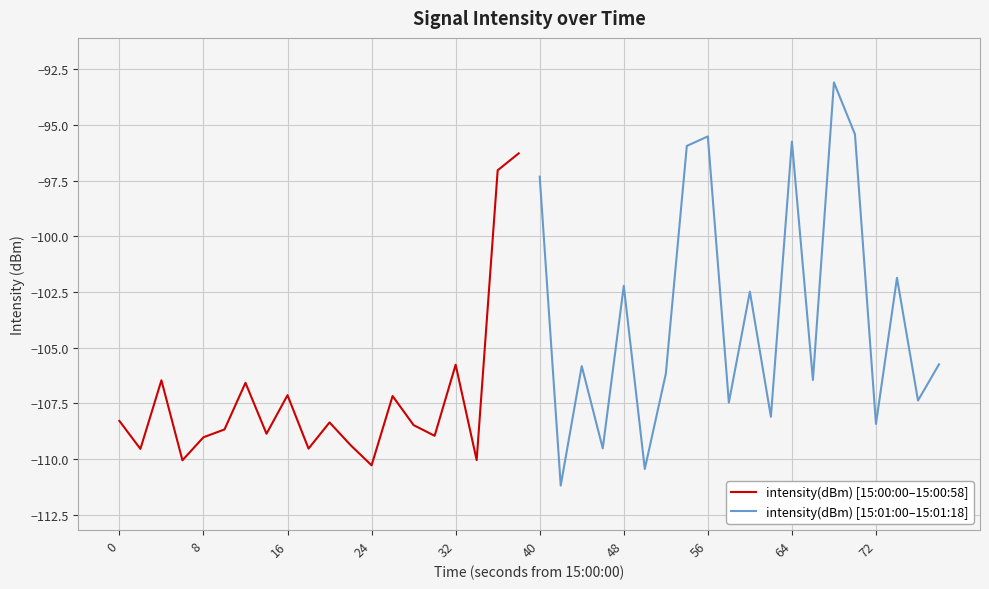

Where does the intensity(dBm) [15:01:00–15:01:18] series first go above -105?

40